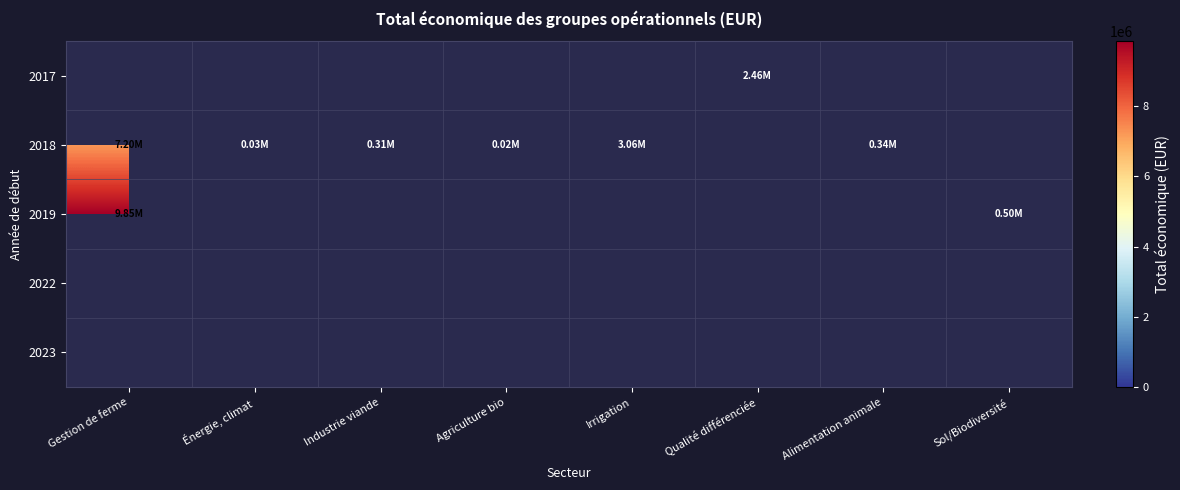

Between Sol/Biodiversité and Irrigation, which is larger?

Irrigation